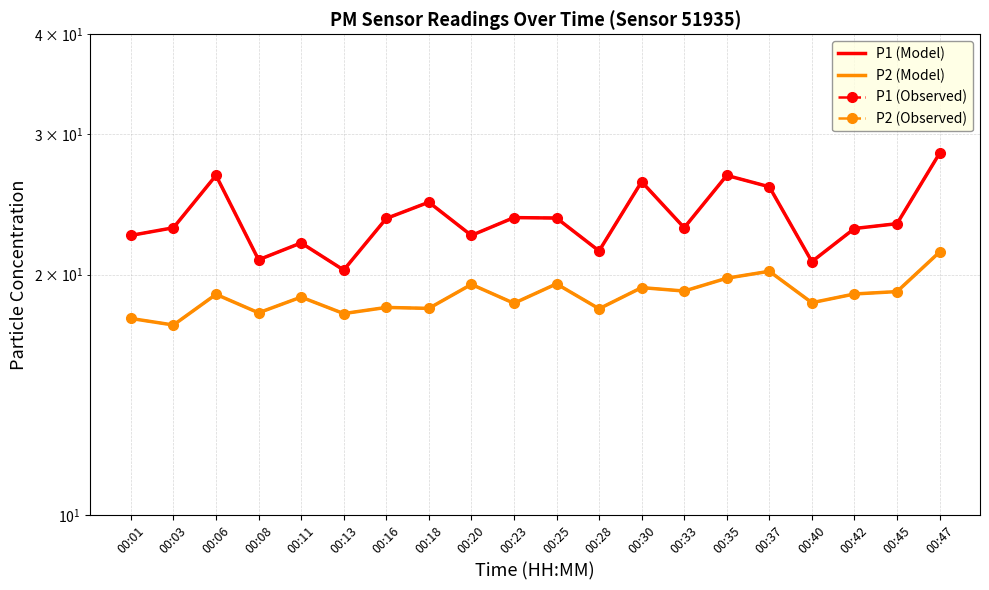

True or false: P2 (Observed) and P2 (Model) cross at least once.

False